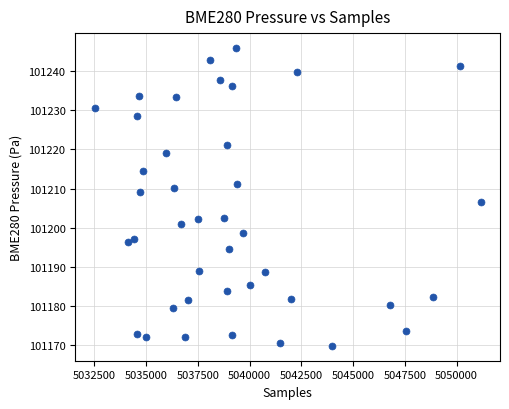

What is the range of Y values (max minus min)?

76.0